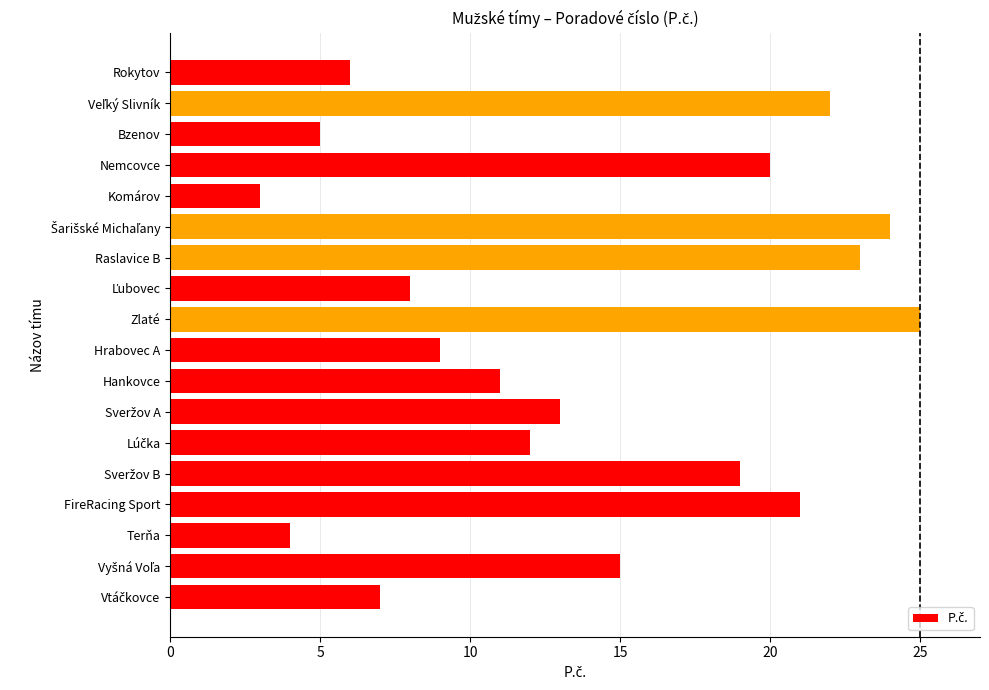

The chart shows a value of 20 at Nemcovce. True or false?

True